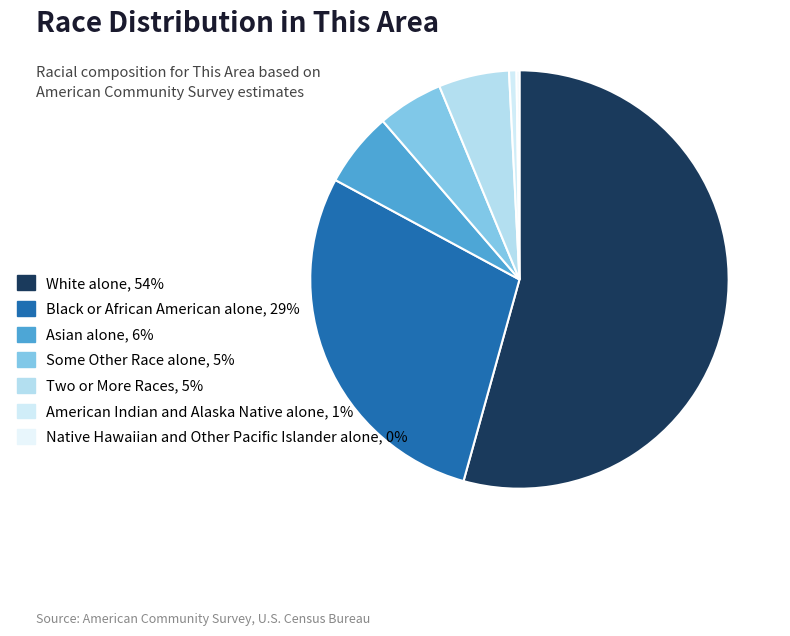

To the nearest percent, what portion does White alone represent?

54%